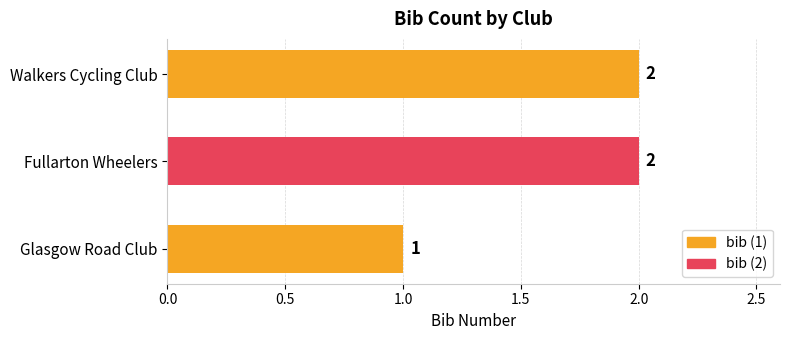

How many values are between 1 and 2?

3